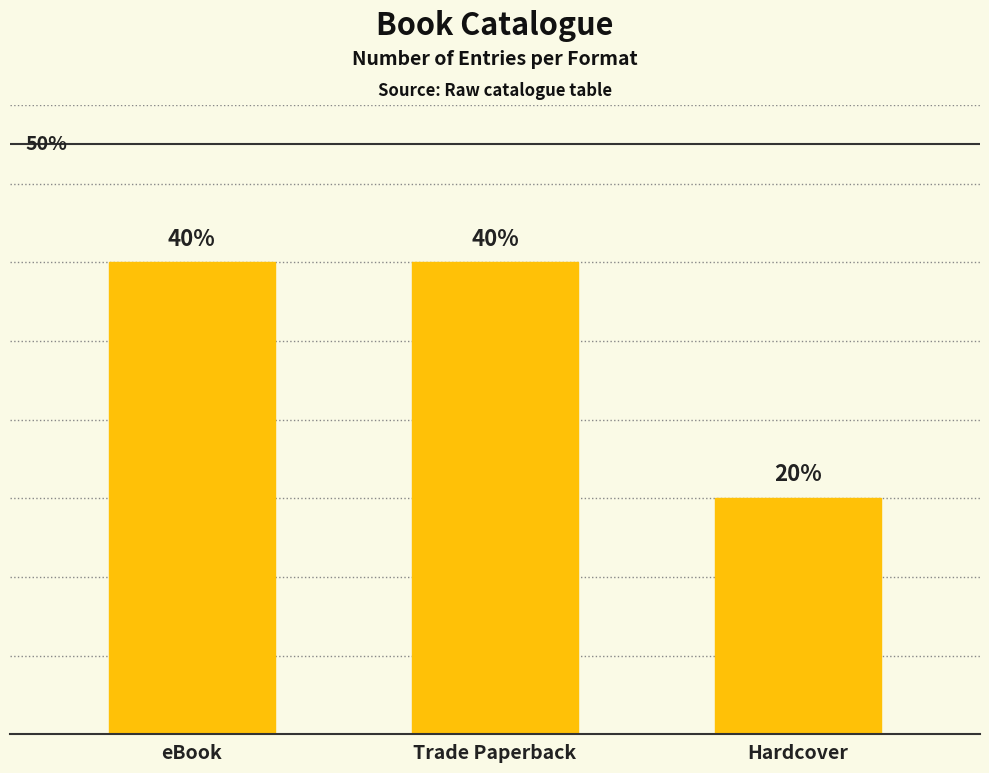

What is the change in value from eBook to Hardcover?

-3